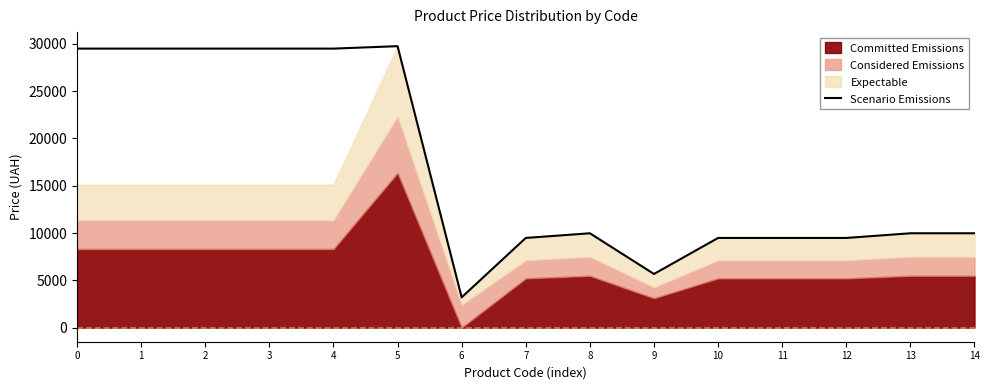

What is the lowest value of the Scenario Emissions series?

3205.0